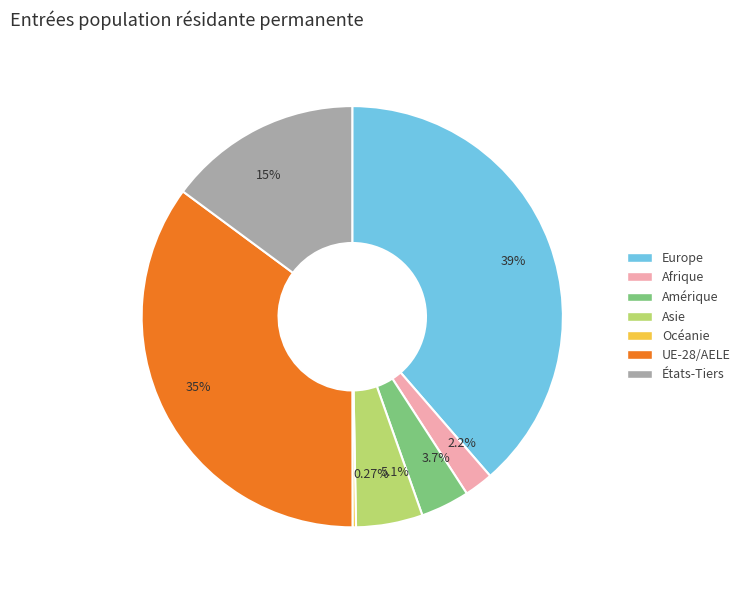

Approximately how many times larger is the value at Europe compared to États-Tiers?

2.6